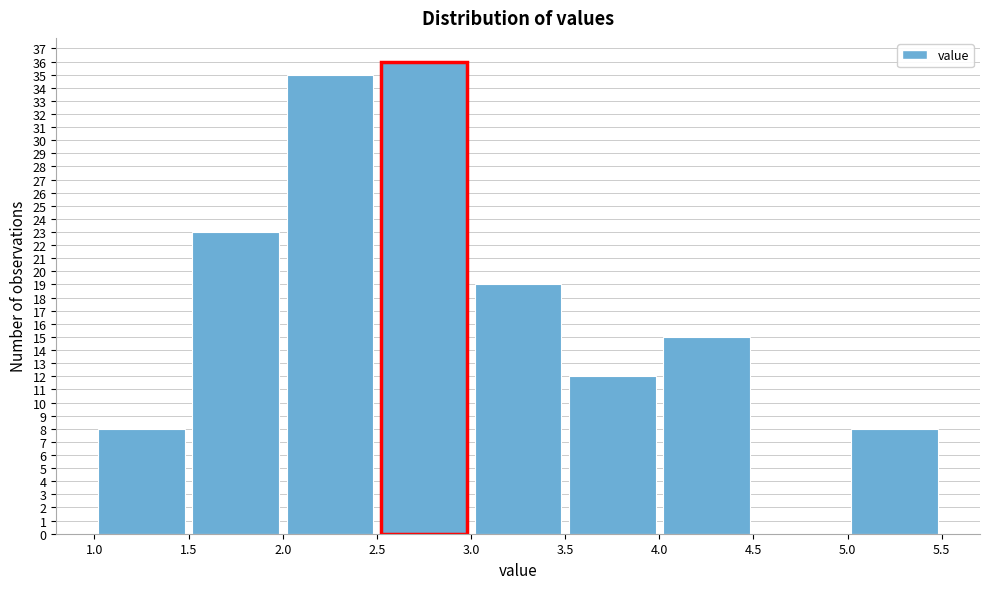

Which range on the x-axis has the tallest bar?

2.5 to 3.0